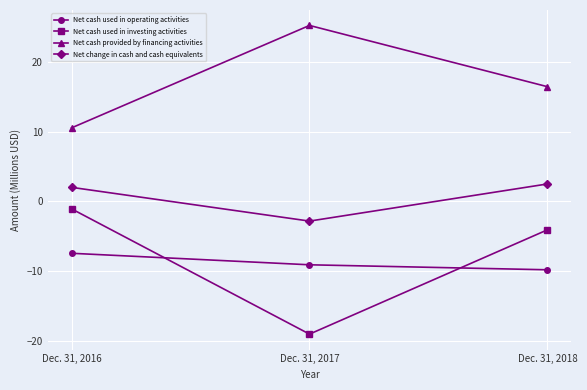

What is the value of the Net cash provided by financing activities point at the 2nd from the left?

25.2